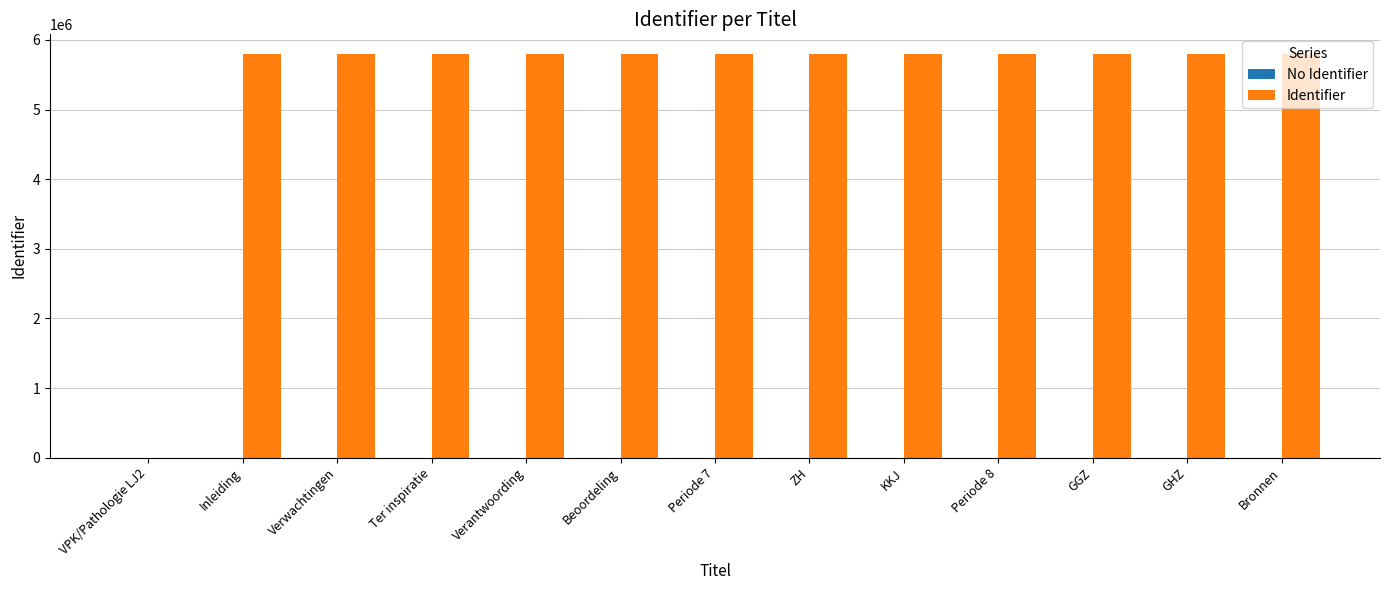

Is it true that the value at VPK/Pathologie LJ2 is -2371047?

False